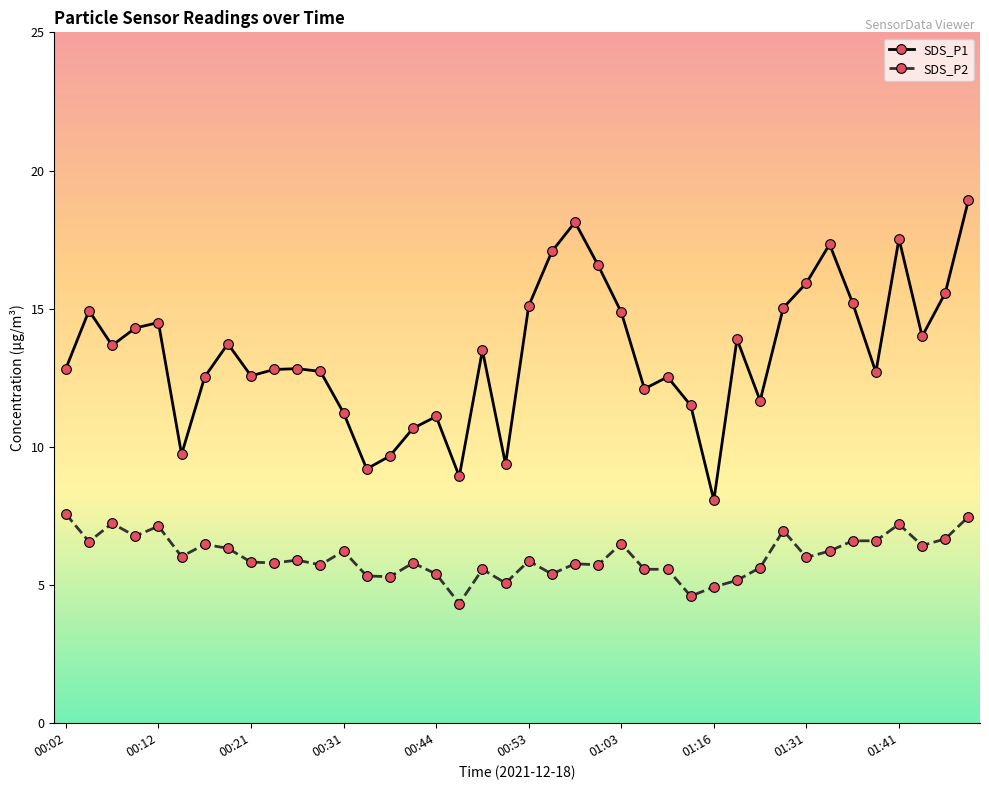

What is the average value of the SDS_P1 series?

13.4